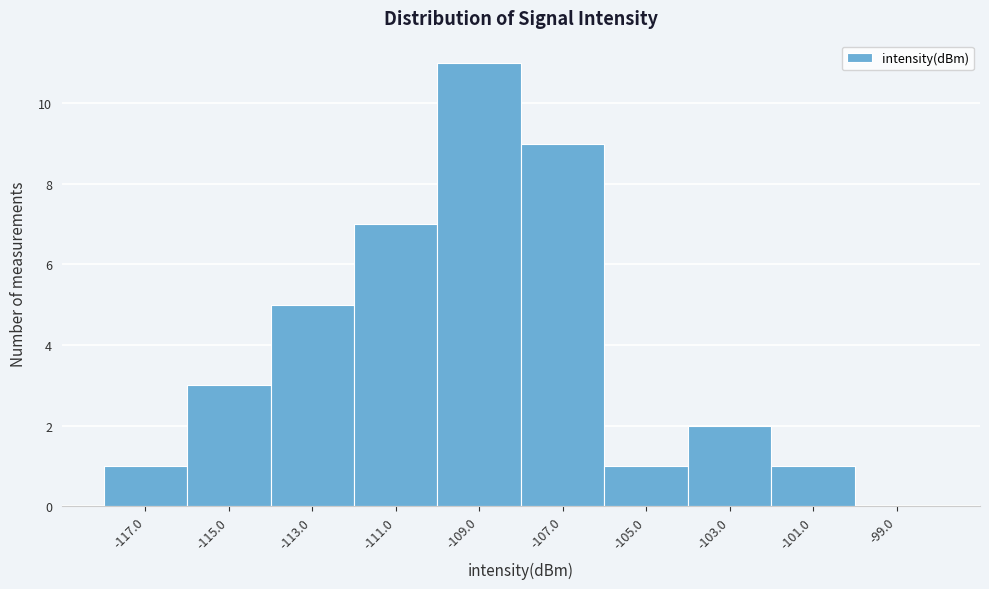

Reading left to right, list every bar in this chart as the range it spans on the x-axis followed by its height. The values are not printed on the chart, so give them approximately, as read against the axis.

-118 to -116: 1
-116 to -114: 3
-114 to -112: 5
-112 to -110: 7
-110 to -108: 11
-108 to -106: 9
-106 to -104: 1
-104 to -102: 2
-102 to -100: 1
-100 to -98: 0